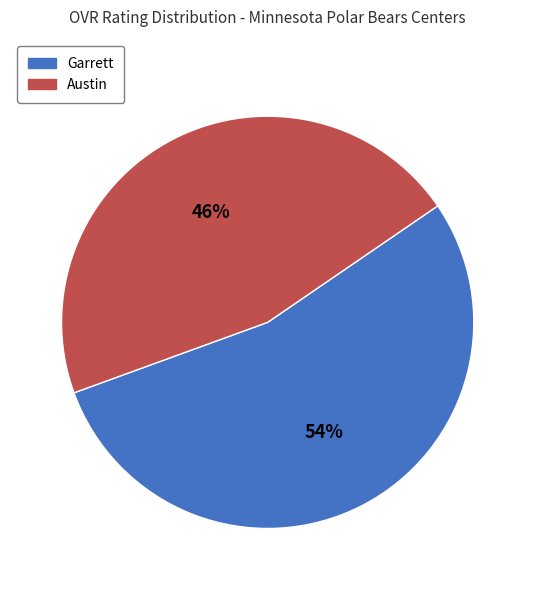

What is the majority slice?

Garrett